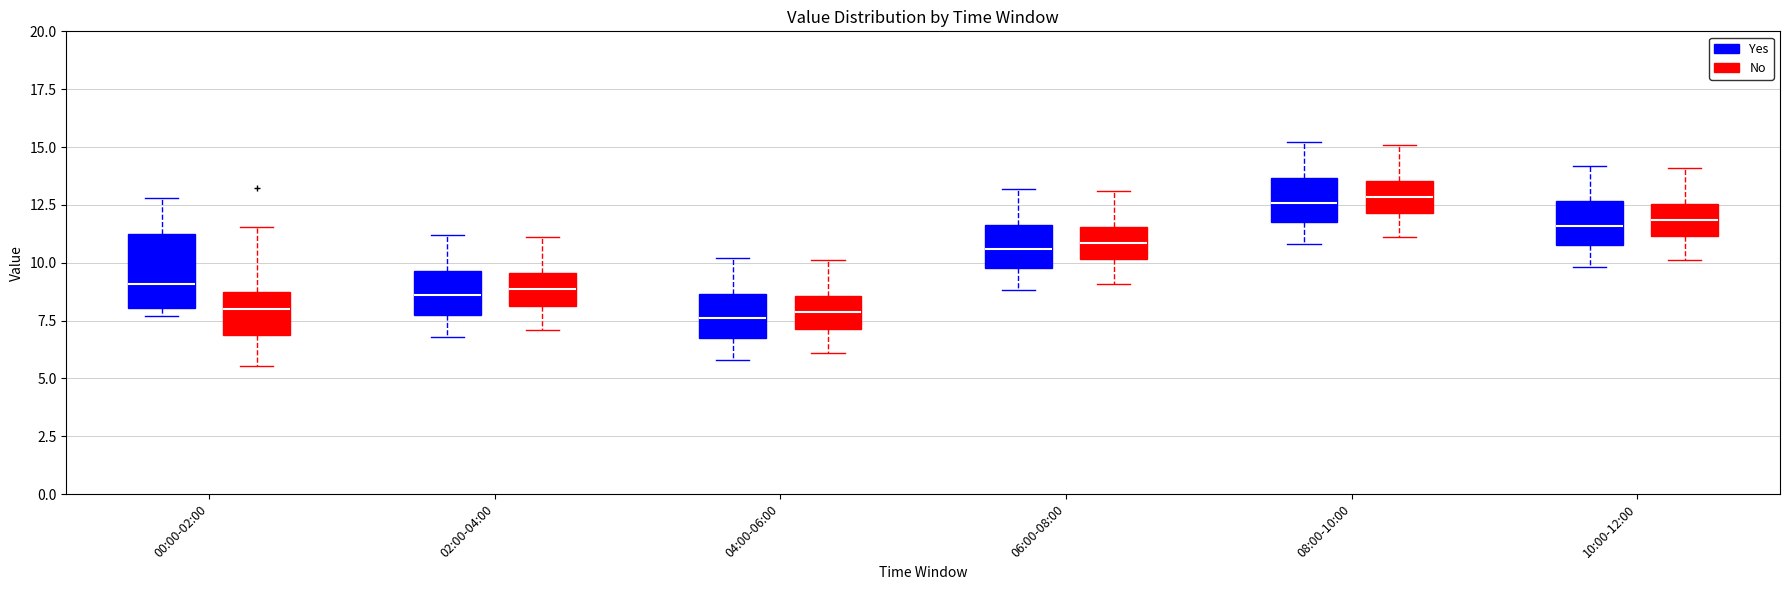

Which box is the tallest, from its lower edge to its upper edge?

00:00-02:00 (Yes)